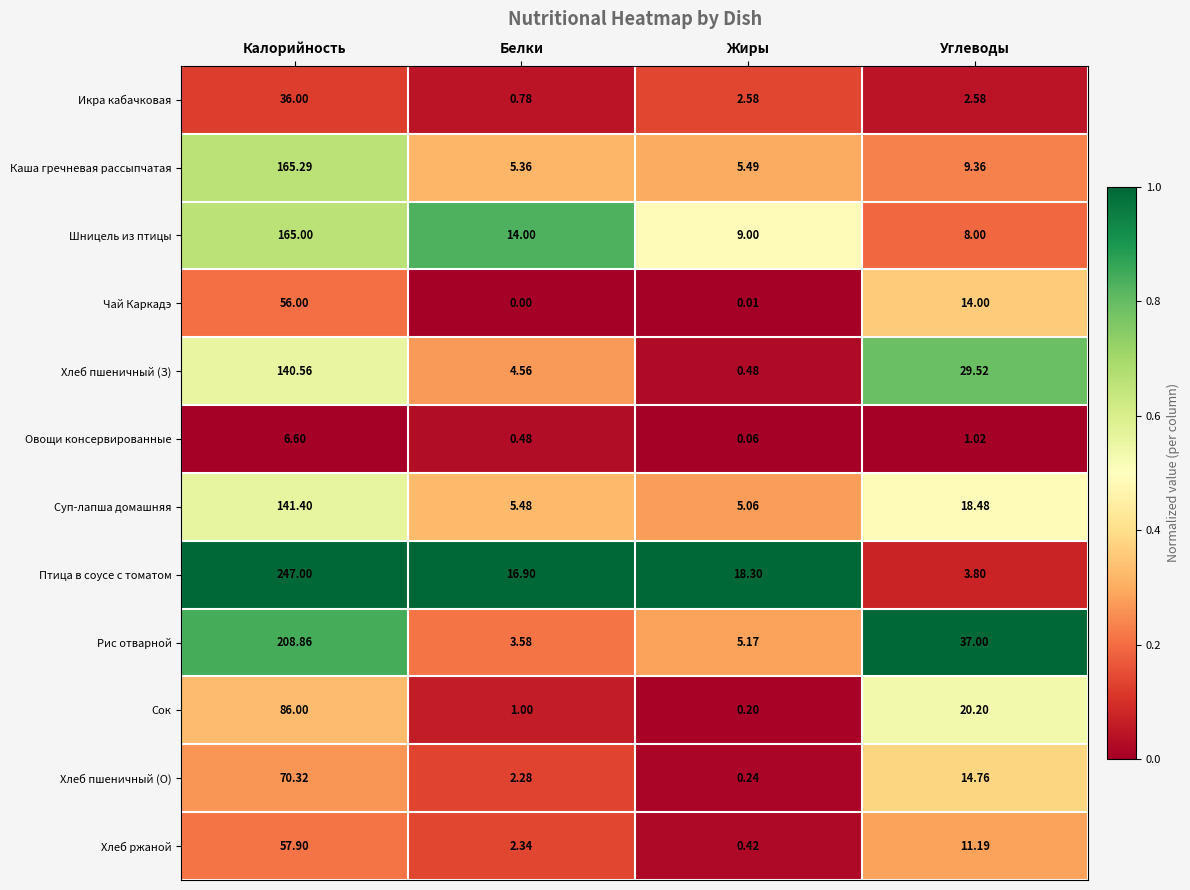

What is the total value across all series at Жиры?

47.0